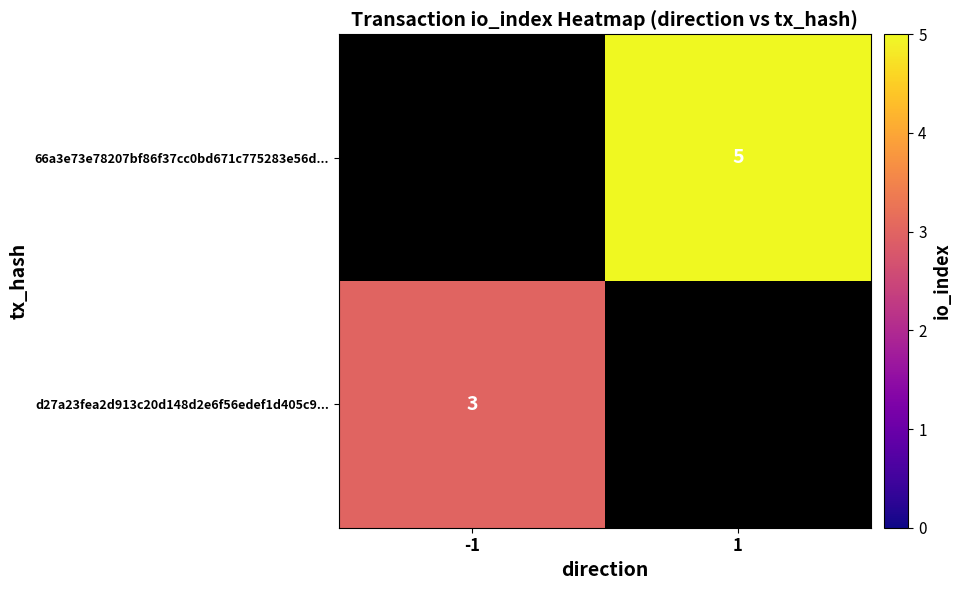

Is it true that 66a3e73e78207bf86f37cc0bd671c775283e56d... equals 3 at 1?

False